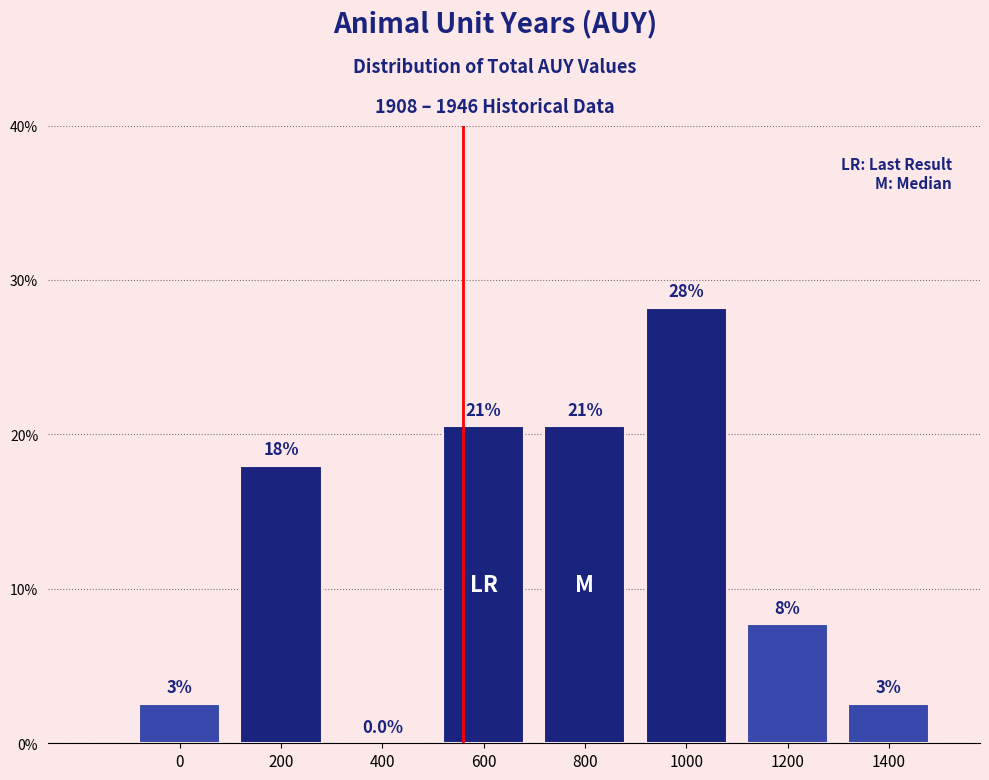

Are the bars horizontal?

No